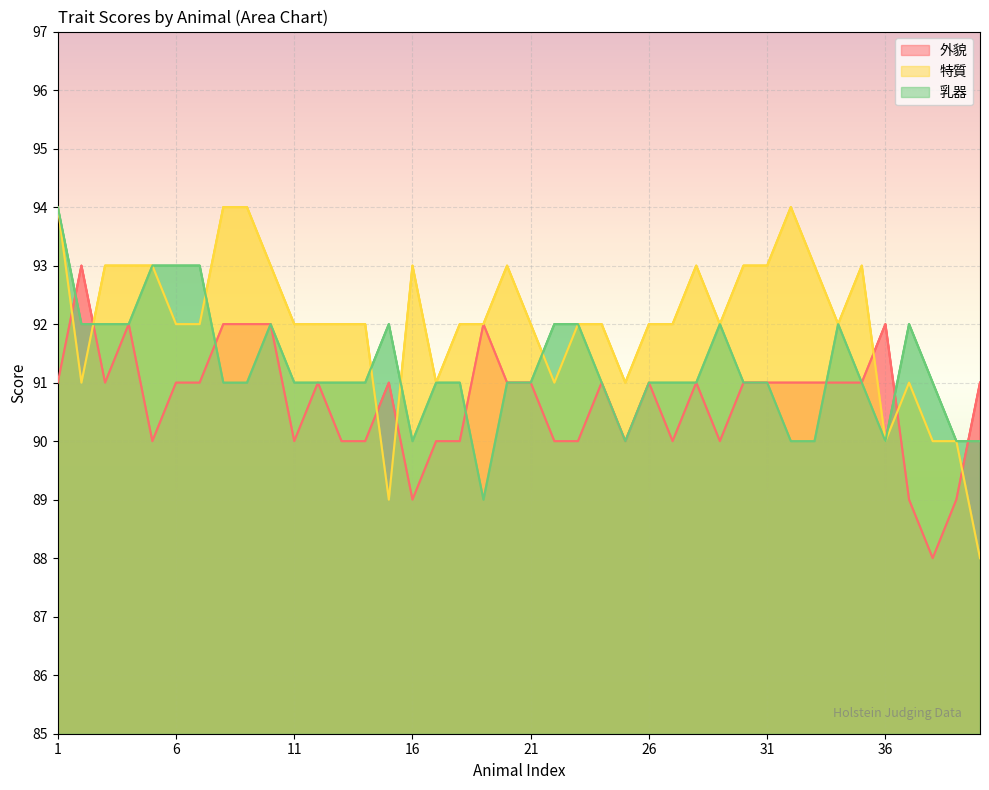

Between 13 and 37, which series saw the biggest shift?

外貌